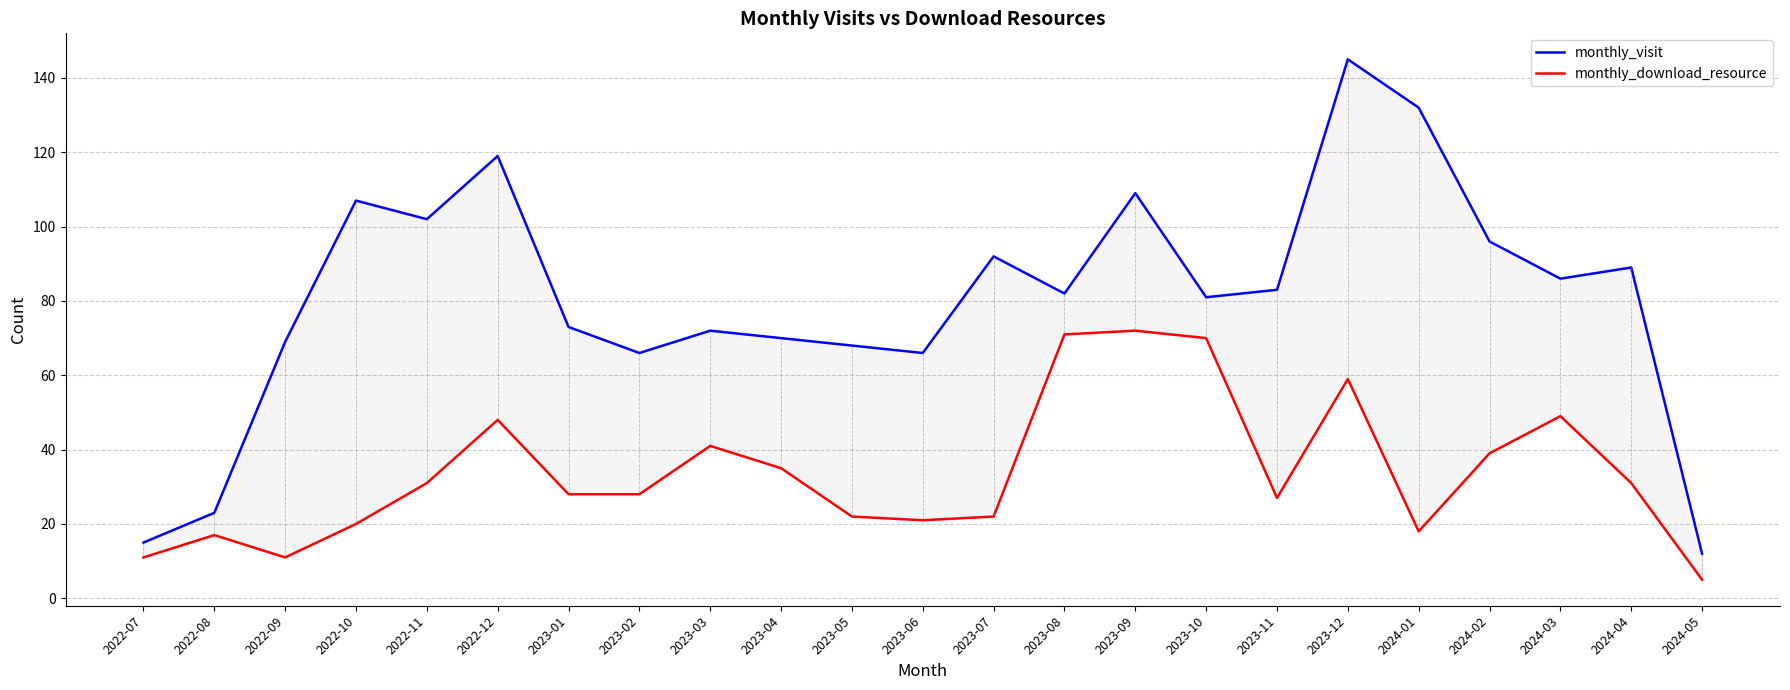

True or false: monthly_visit and monthly_download_resource cross at least once.

False